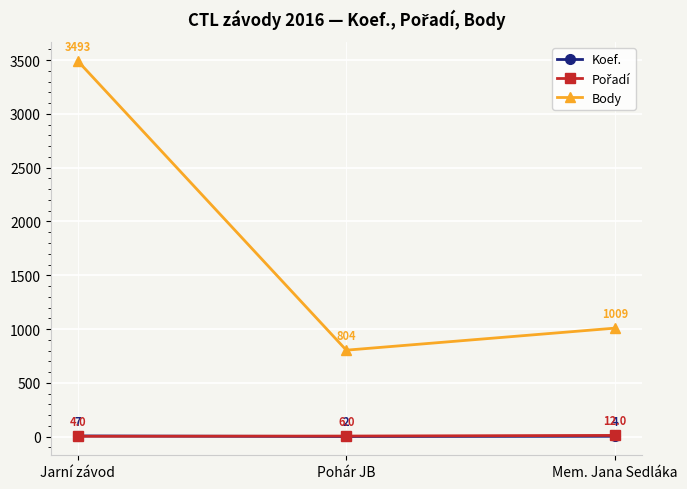

At which label is Koef. closest to 4?

Mem. Jana Sedláka